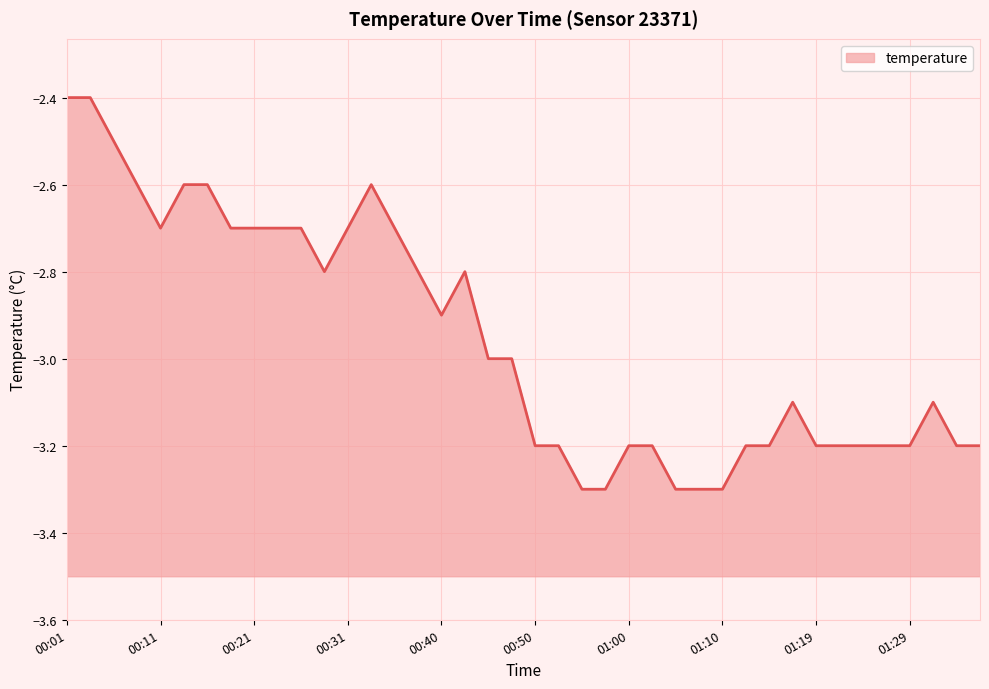

What is the difference between the values at 01:32 and 00:53?

0.1